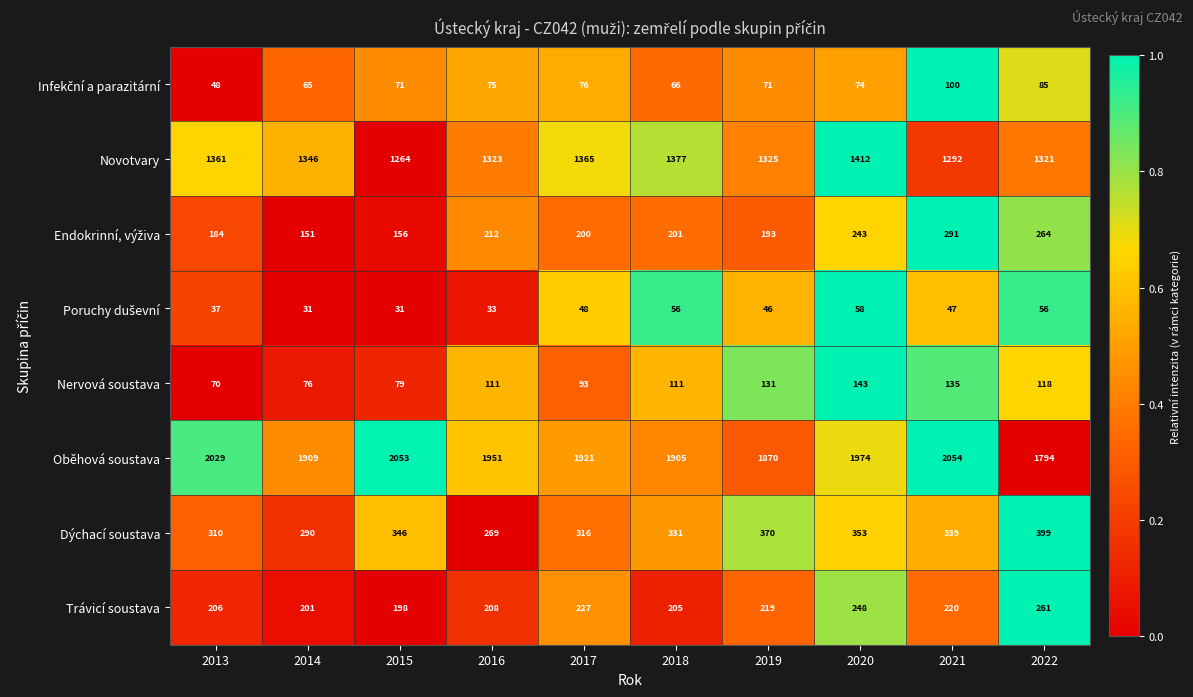

Which series has the largest total across all categories?

Oběhová soustava